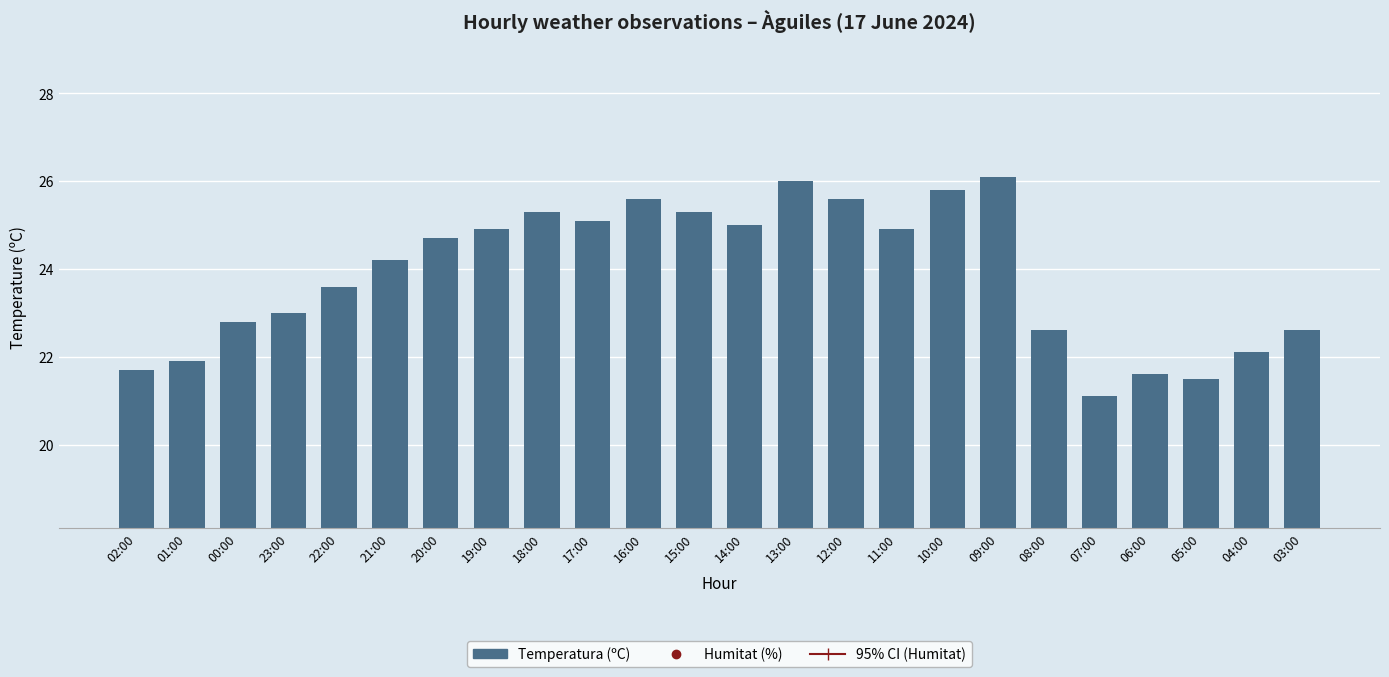

What is the value of the 2nd bar from the left?

21.9